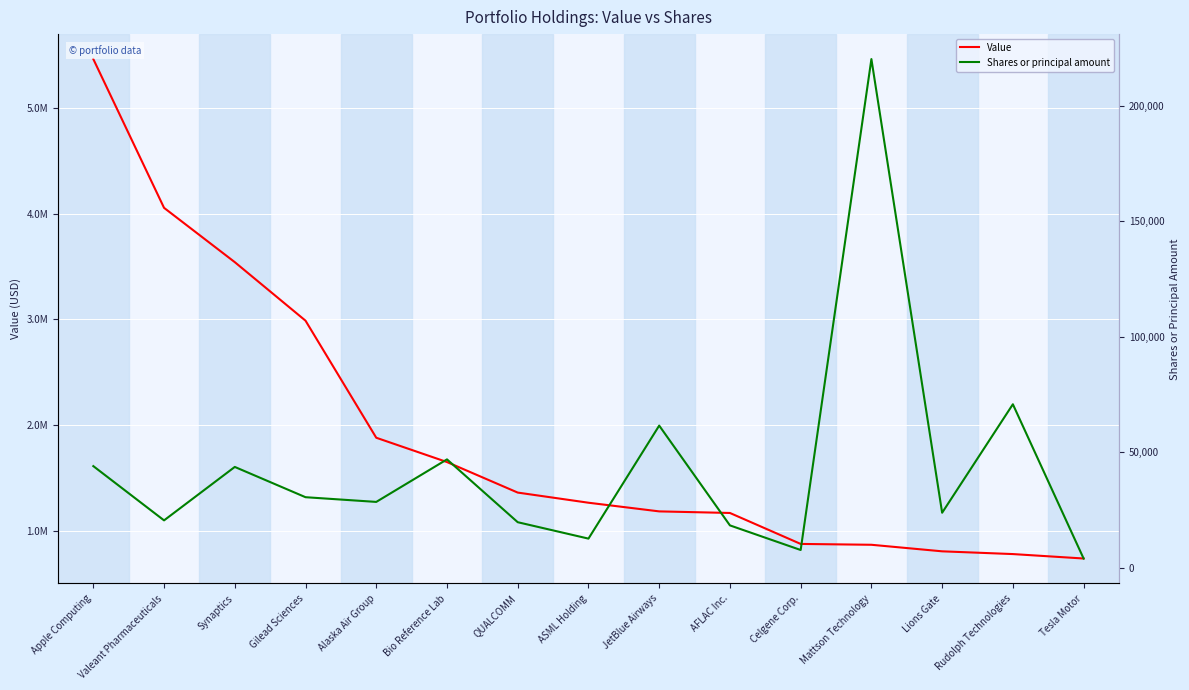

True or false: Shares or principal amount and Value intersect in this chart.

False